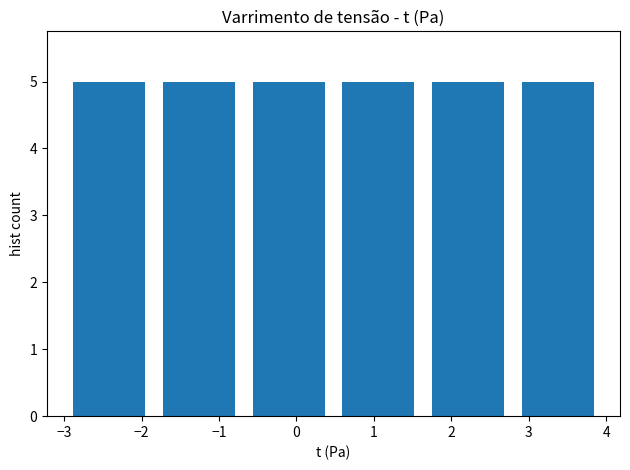

Reading left to right, transcribe this chart: for each bar, give the range it covers on the x-axis and its height. Neither the bar edges nor the heights are printed on the chart, so give them approximately, as read against the axes.

-3.0 to -1.8: 5
-1.8 to -0.7: 5
-0.7 to 0.5: 5
0.5 to 1.6: 5
1.6 to 2.8: 5
2.8 to 4.0: 5